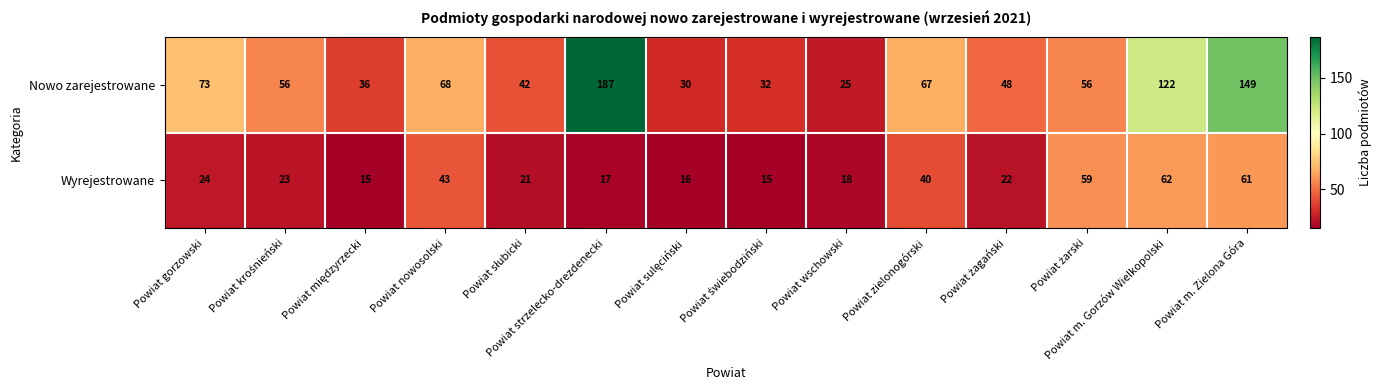

What is the sum of all Nowo zarejestrowane values?

991